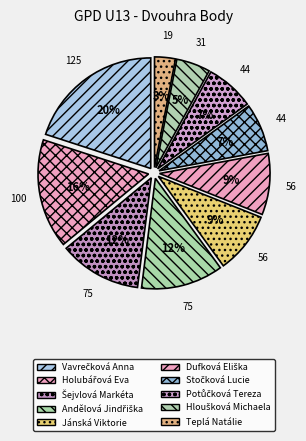

True or false: Andělová Jindřiška accounts for 5% of the total.

False